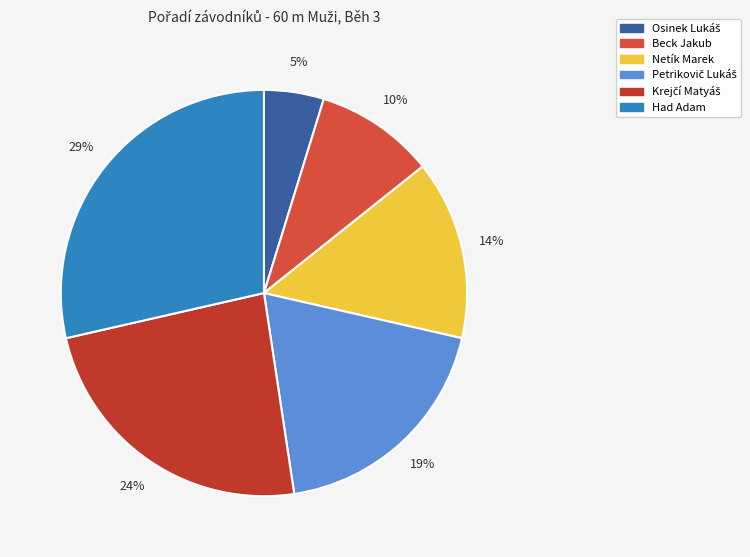

True or false: Krejčí Matyáš accounts for 37% of the total.

False